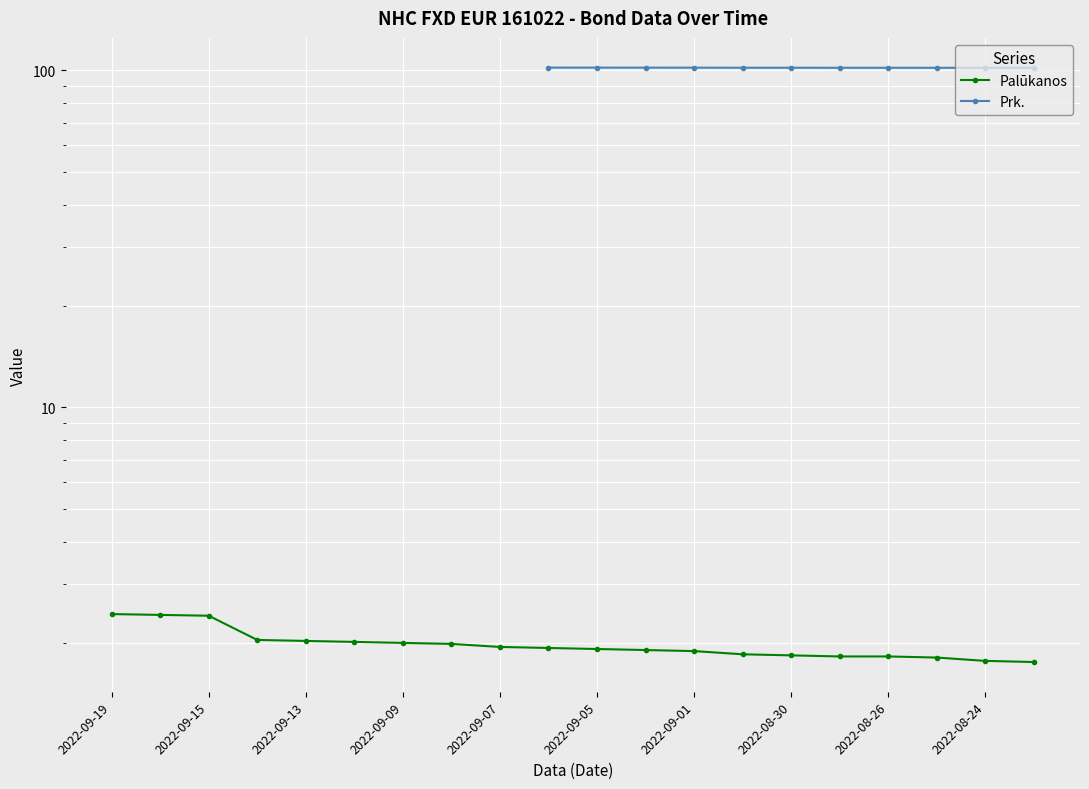

How many data points does each series have?

20